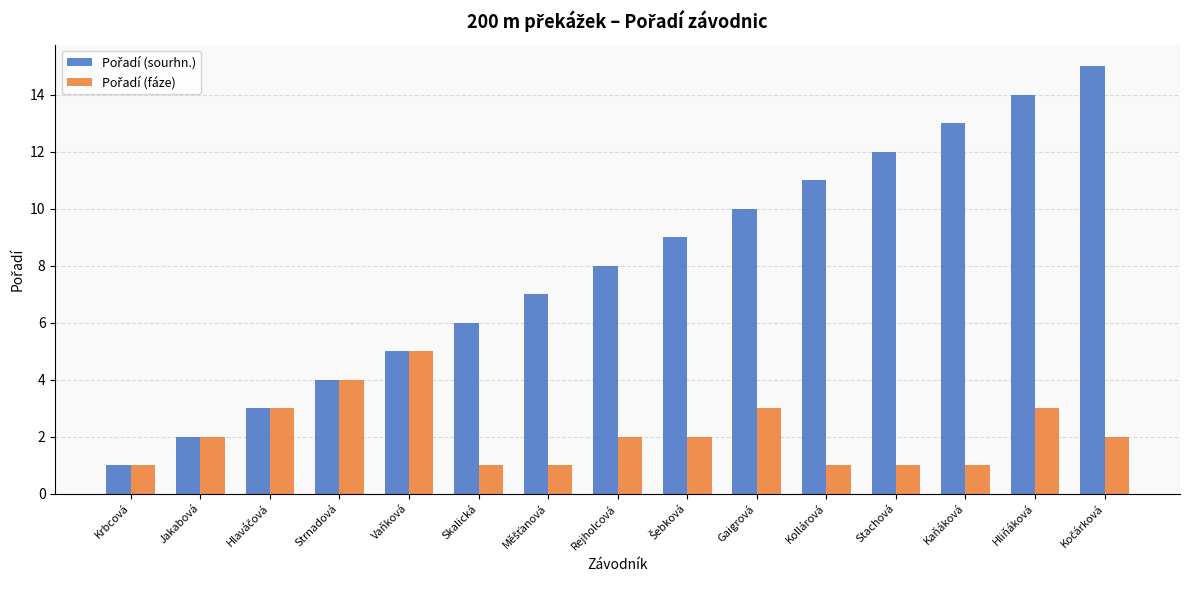

What is the greatest value displayed?

15